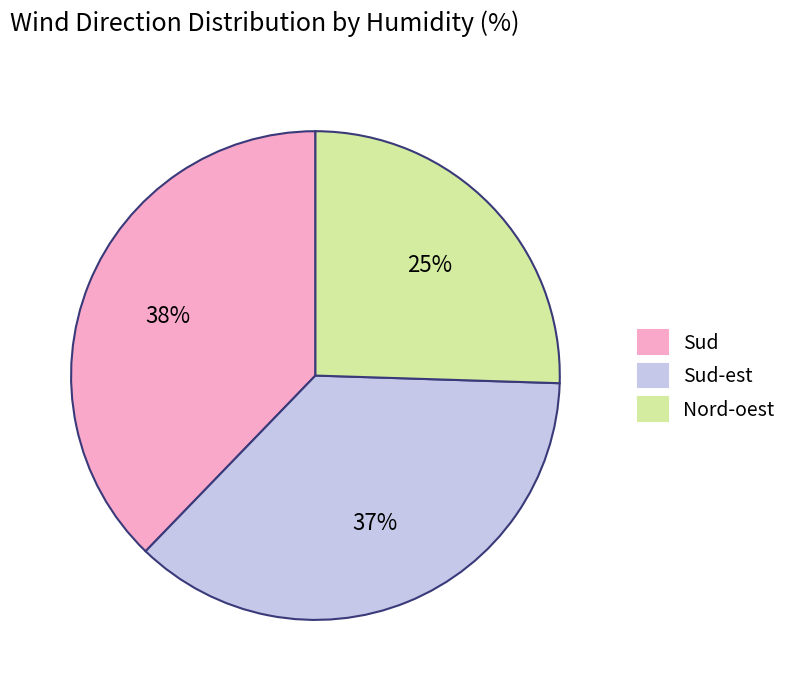

Count the number of slices in the pie.

3